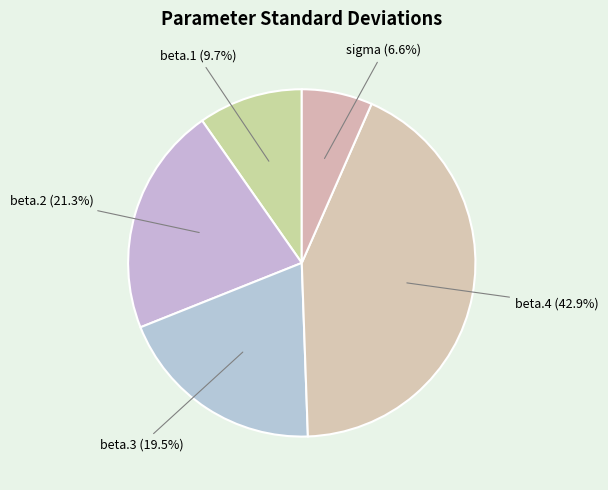

Rank the categories by value from highest to lowest.

beta.4, beta.2, beta.3, beta.1, sigma